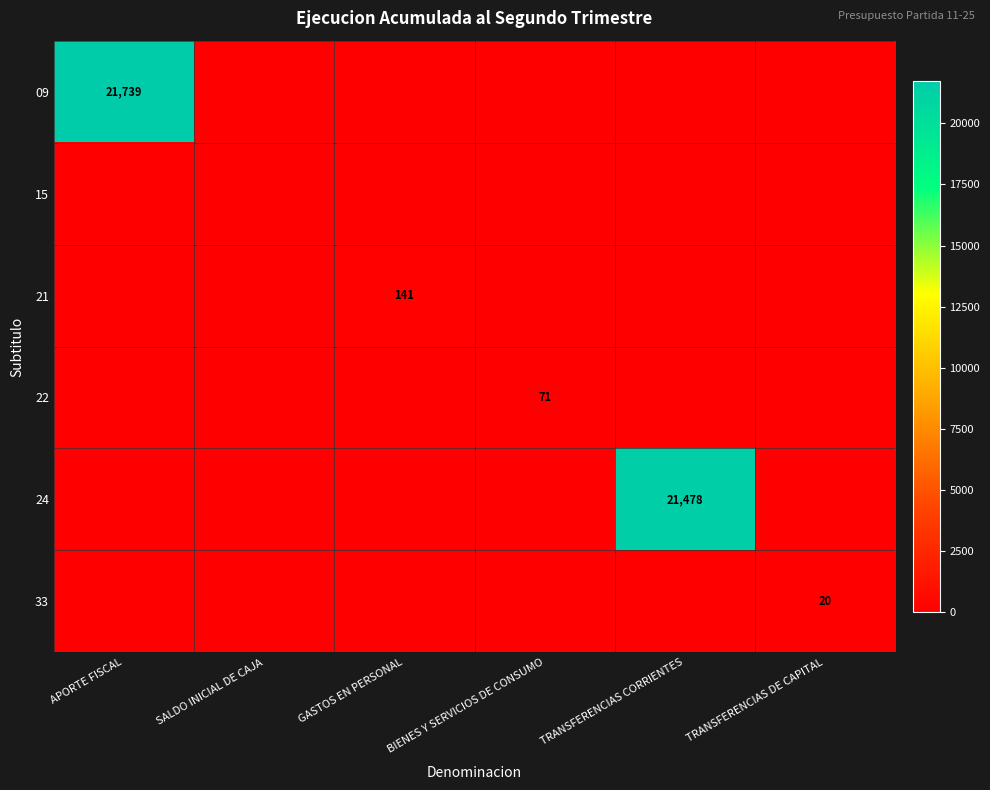

What is the maximum value for 22?

71